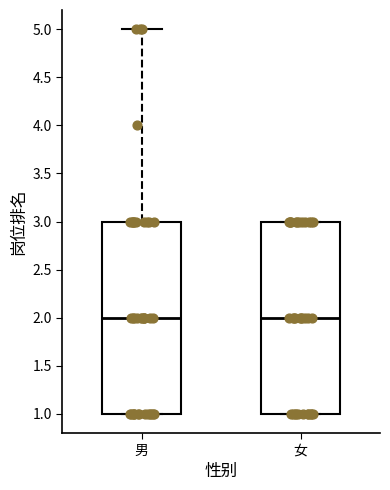

Reading left to right, read every box against the y-axis: the position of its median line, the range the box covers, and the ends of its whiskers. The values are not printed on the chart, so give them approximately, as read against the axis.

男: median 2, box 1 to 3, whiskers 1 to 5
女: median 2, box 1 to 3, whiskers 1 to 3